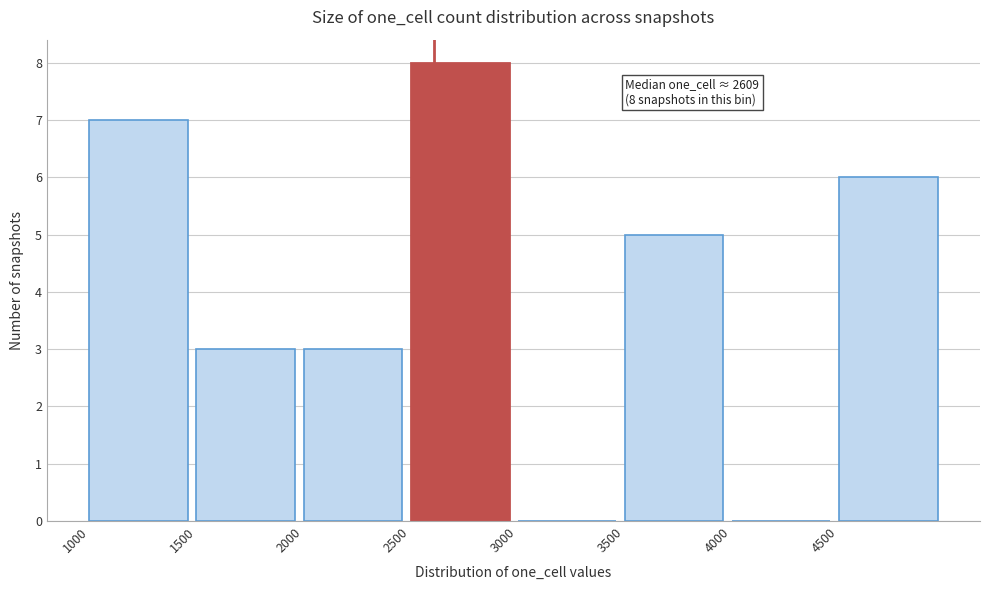

Over which range of the x-axis is the bar tallest?

2500 to 3000